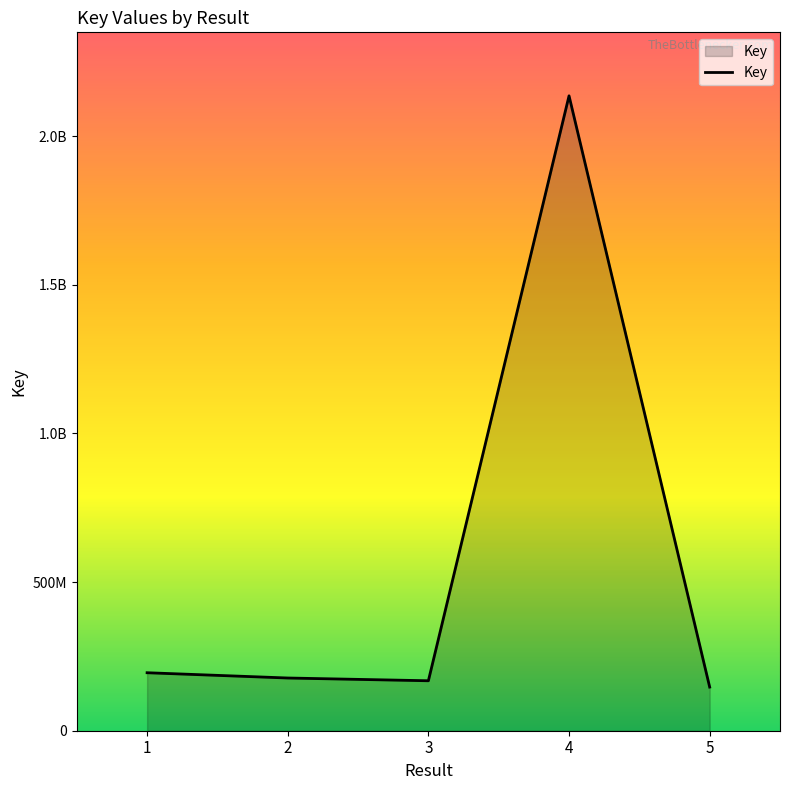

Where does the data first go above 177288311?

1